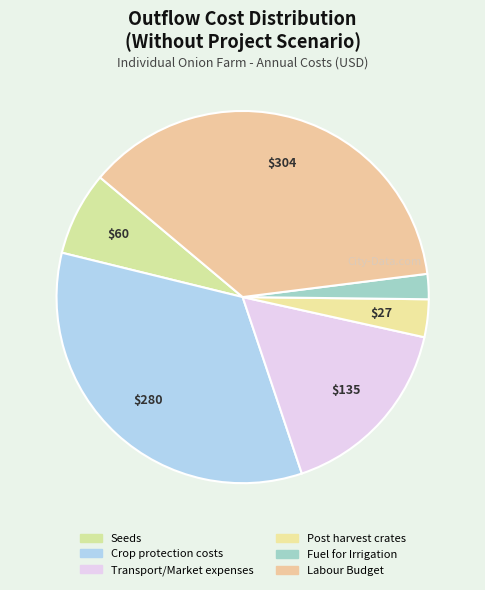

Is Seeds the majority of the pie?

No